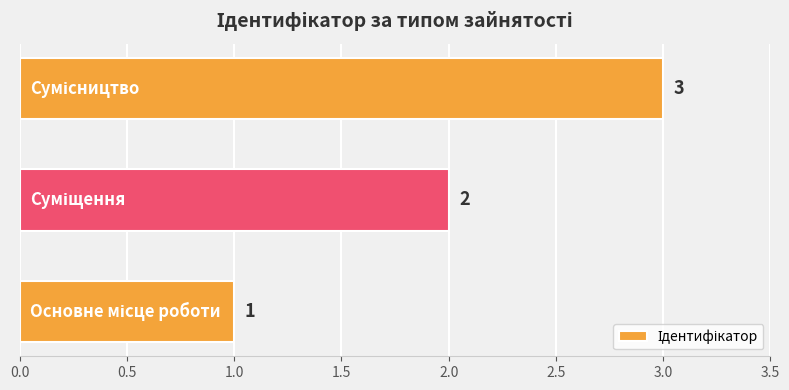

Count the number of data series in this chart.

1